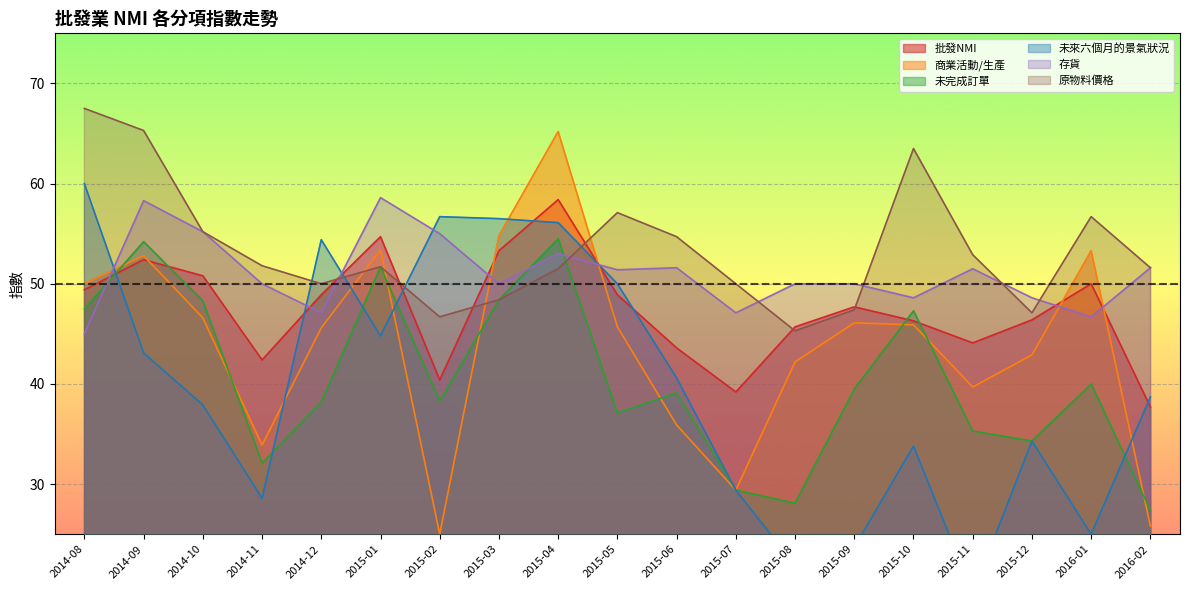

How many series are shown in this chart?

6